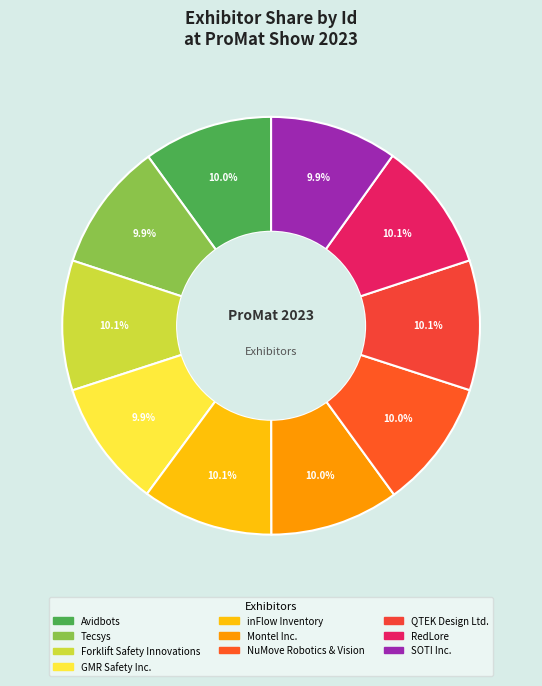

Count the number of slices in the pie.

10